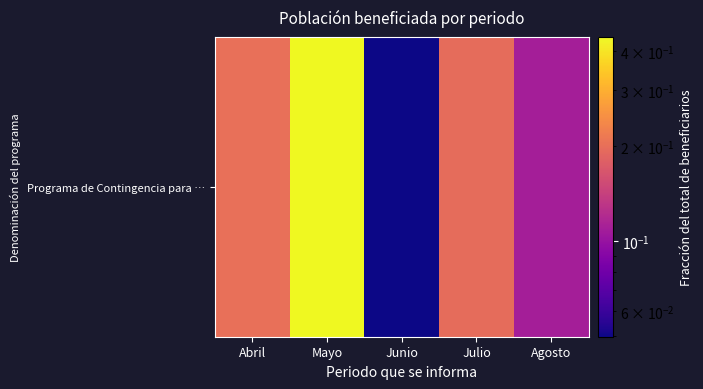

What is the sum of all values?

1.0